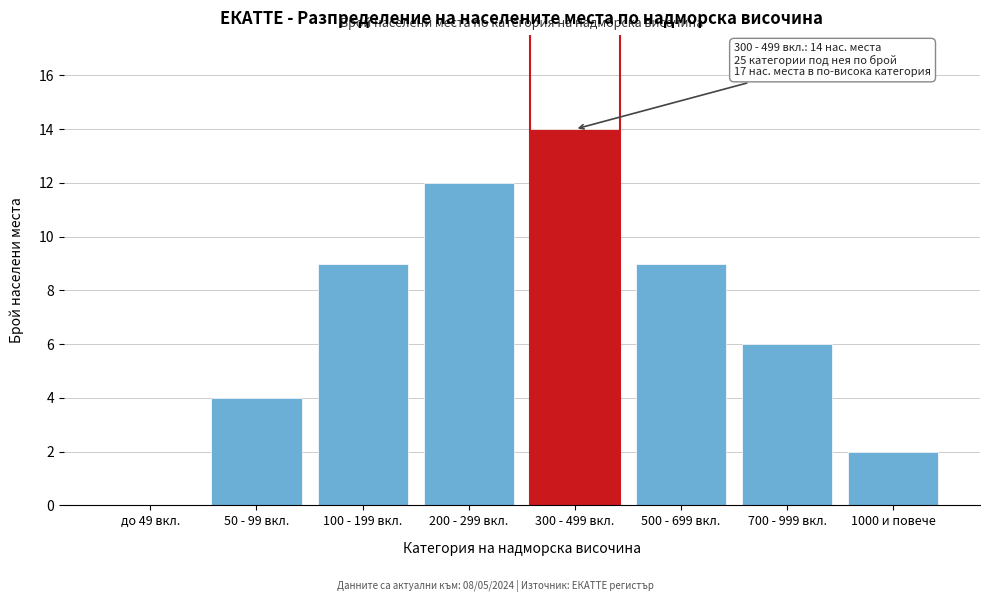

Reading left to right, transcribe all the data shown in this chart.

до 49 вкл.=0	50 - 99 вкл.=4	100 - 199 вкл.=9	200 - 299 вкл.=12	300 - 499 вкл.=14	500 - 699 вкл.=9	700 - 999 вкл.=6	1000 и повече=2